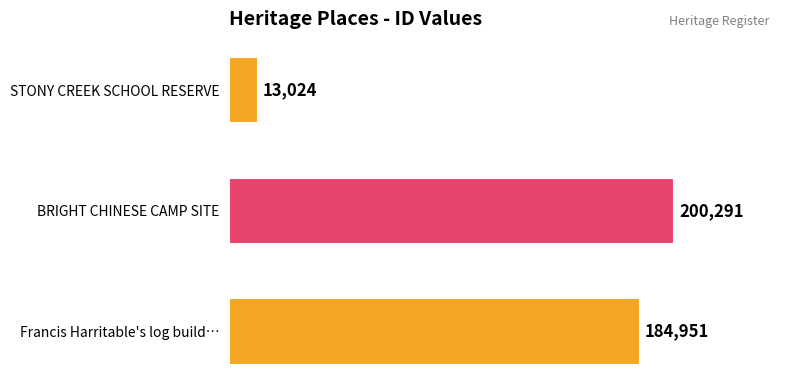

Are the bars grouped side by side (vs. stacked)?

No